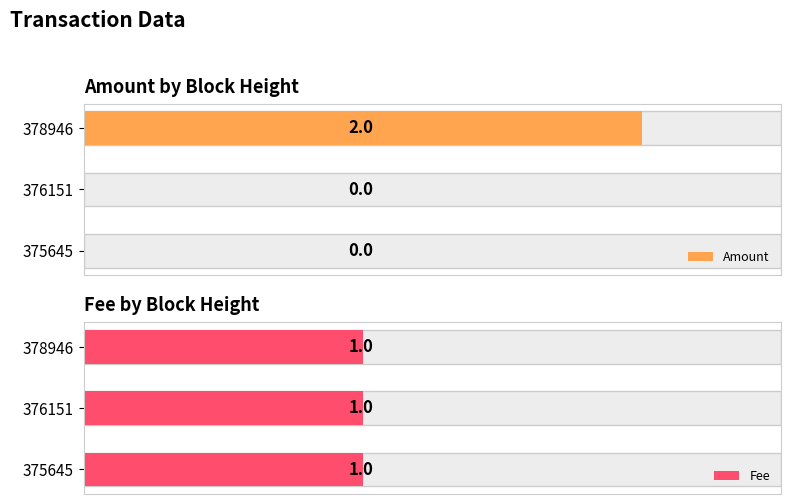

Does the chart contain any negative values?

No